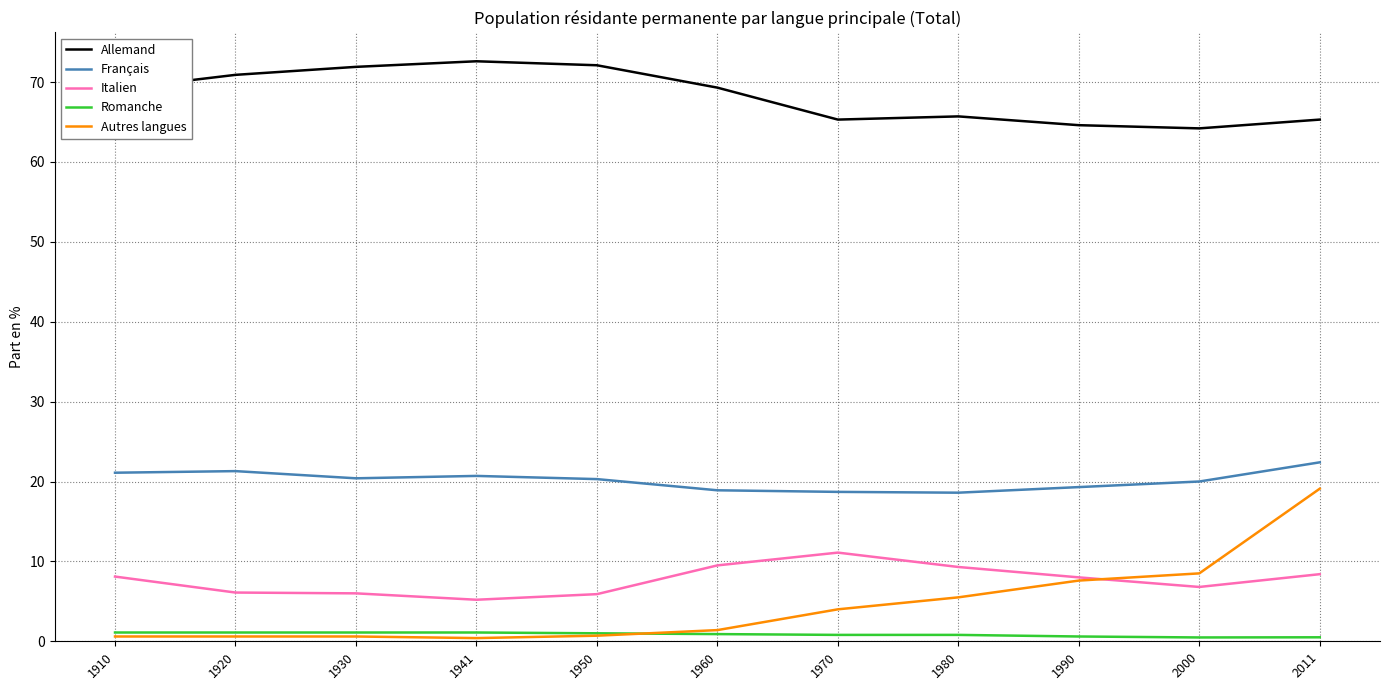

The Italien series shows 9.5 at 1960. True or false?

True